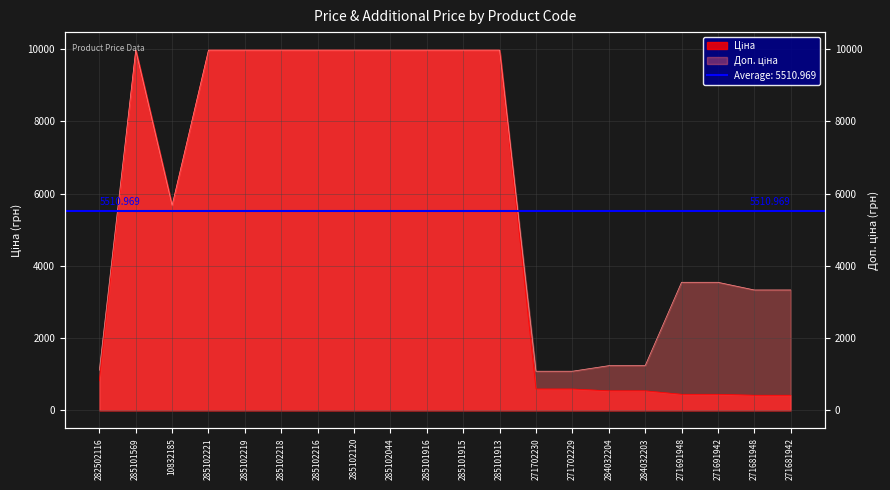

Which category has the highest value in the Доп. ціна series?

285101569